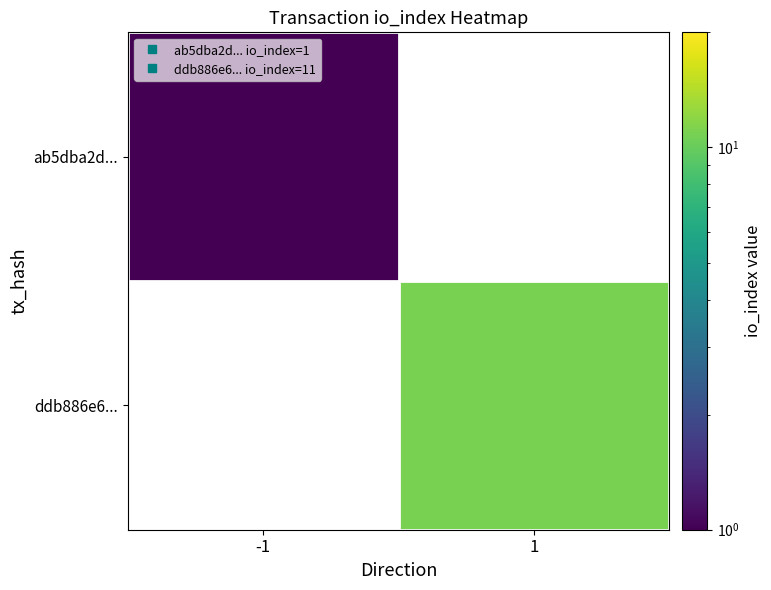

Rank the series by their average value, from lowest to highest.

ab5dba2d..., ddb886e6...